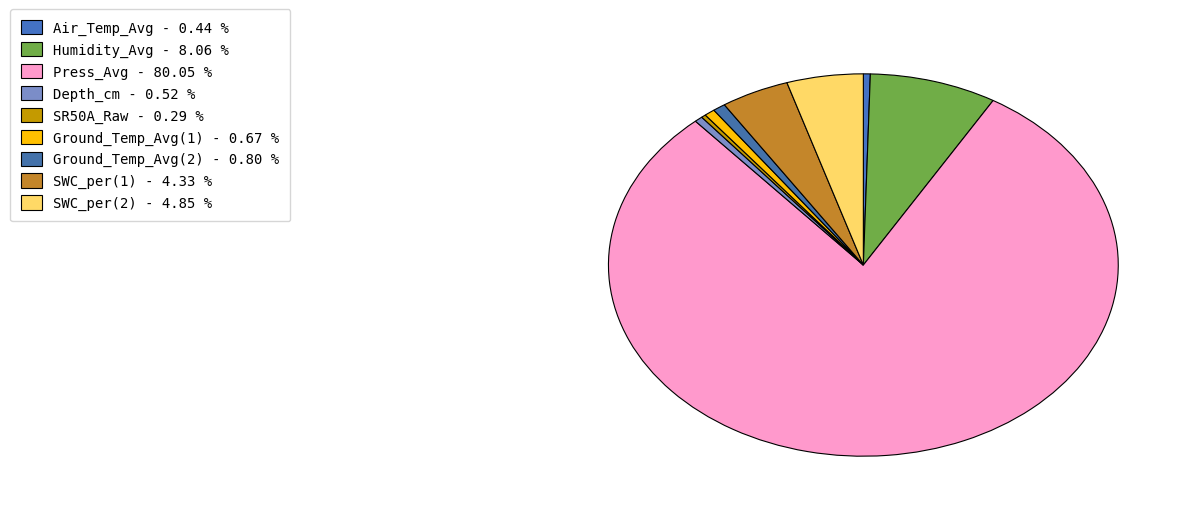

Which category has the biggest portion of the pie?

Press_Avg